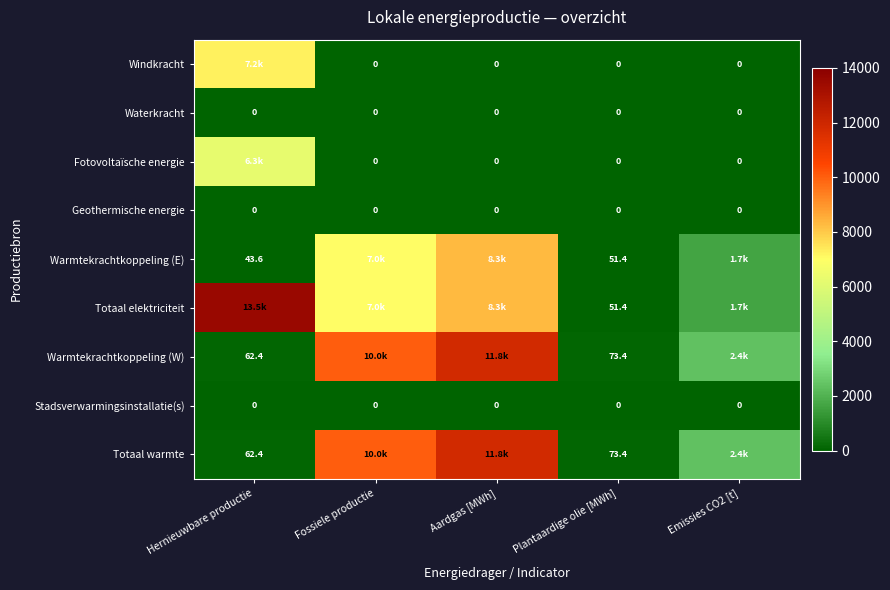

The Fotovoltaïsche energie series shows 2148.3 at Fossiele productie. True or false?

False